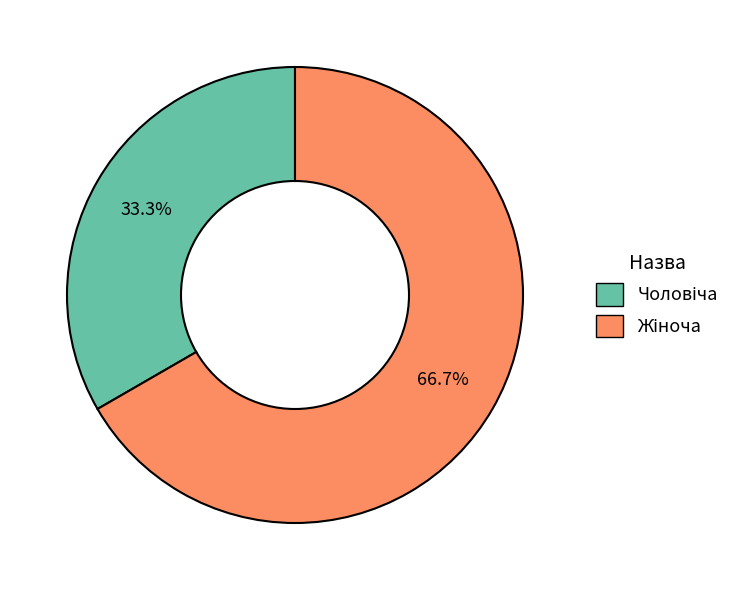

Is there a majority slice in this chart?

Yes